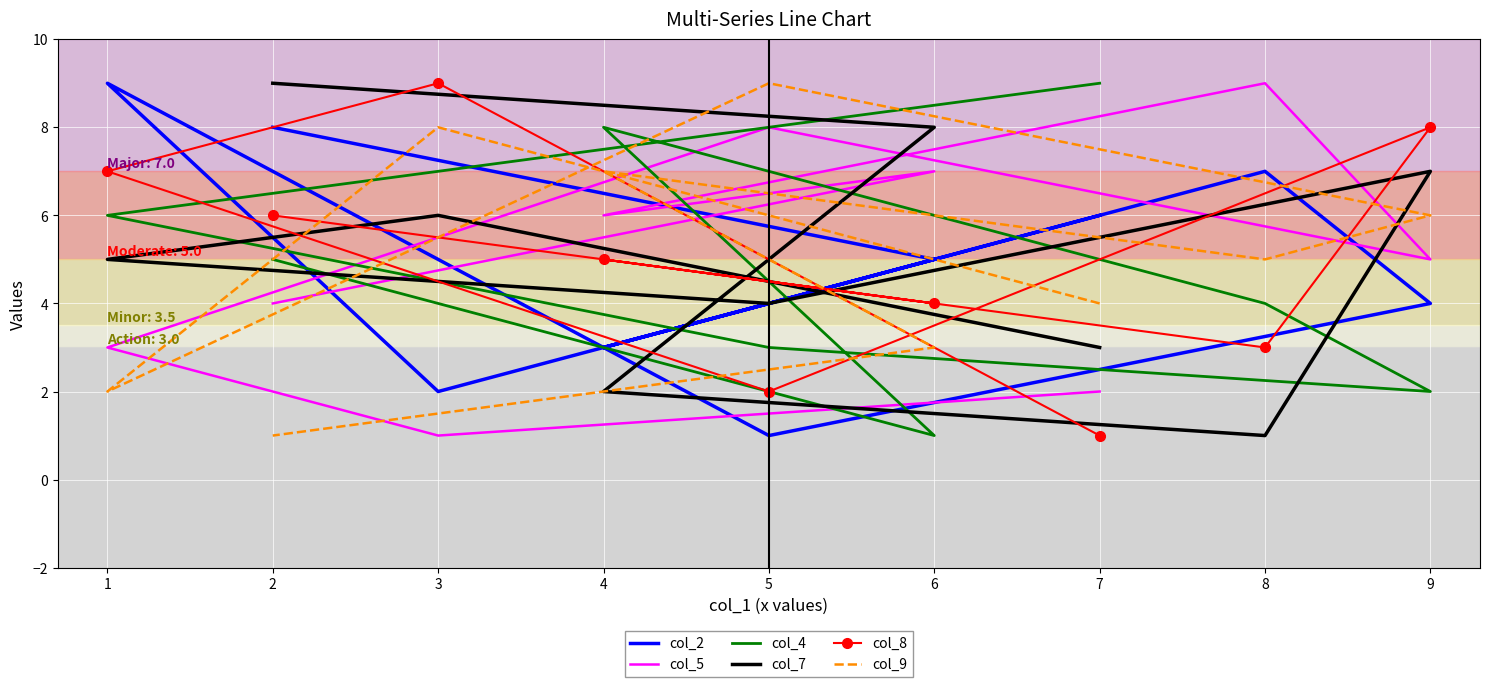

What is the minimum value shown in the chart?

1